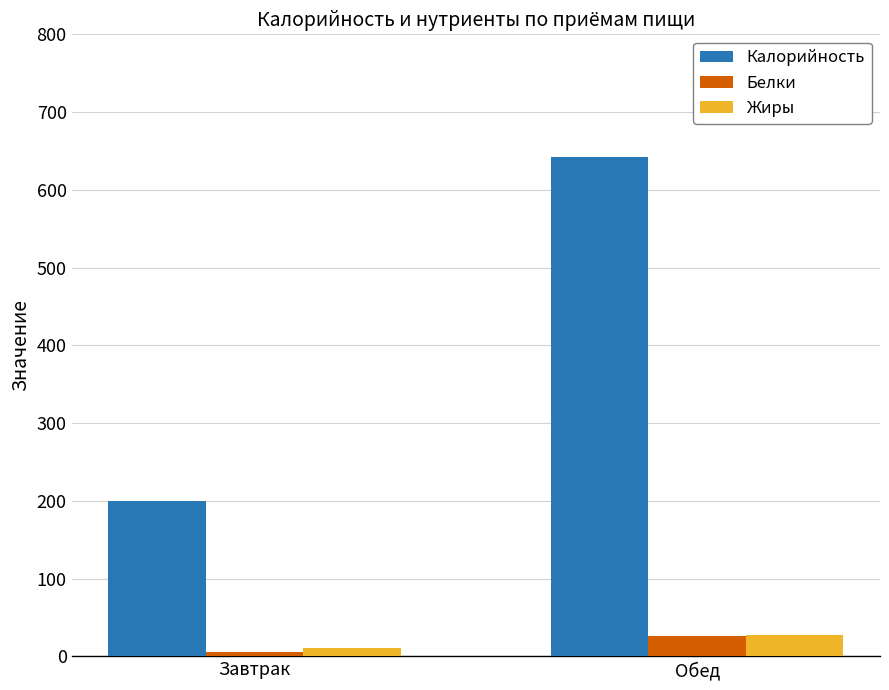

Which series has the largest range (max minus min)?

Калорийность